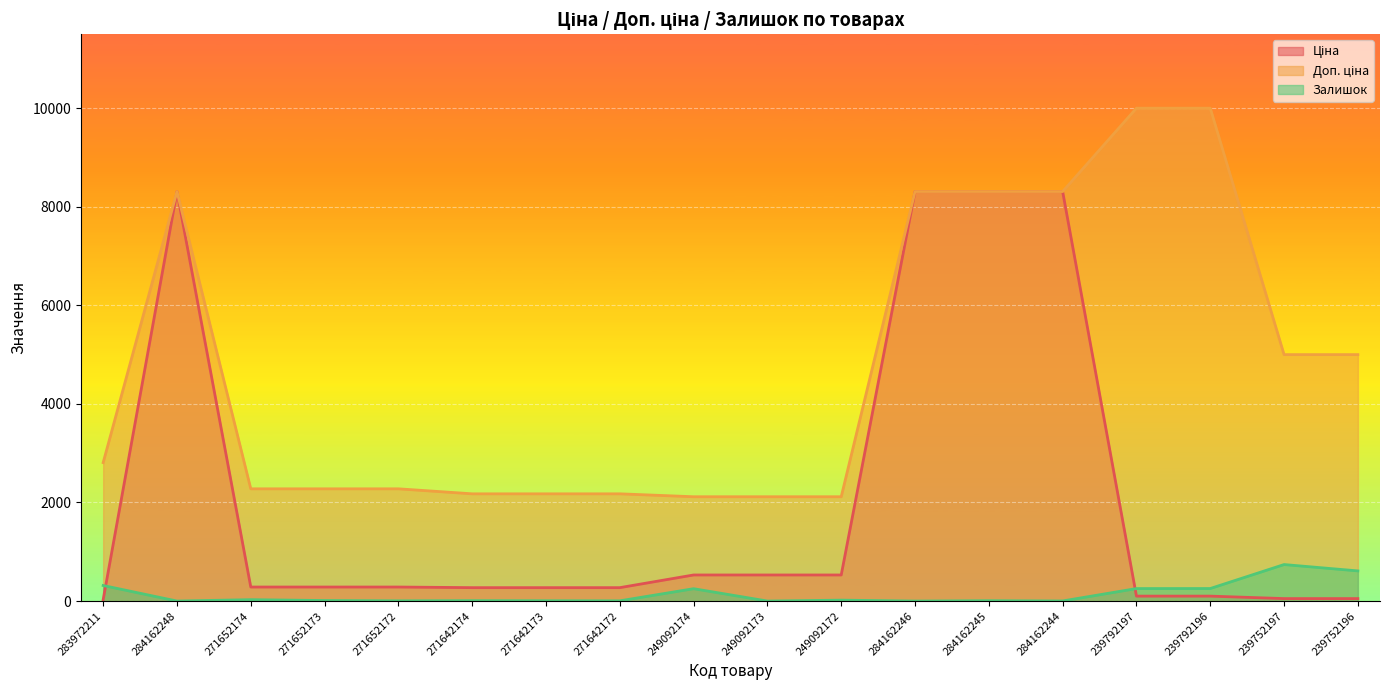

At how many categories does at least one series exceed 3606?

8